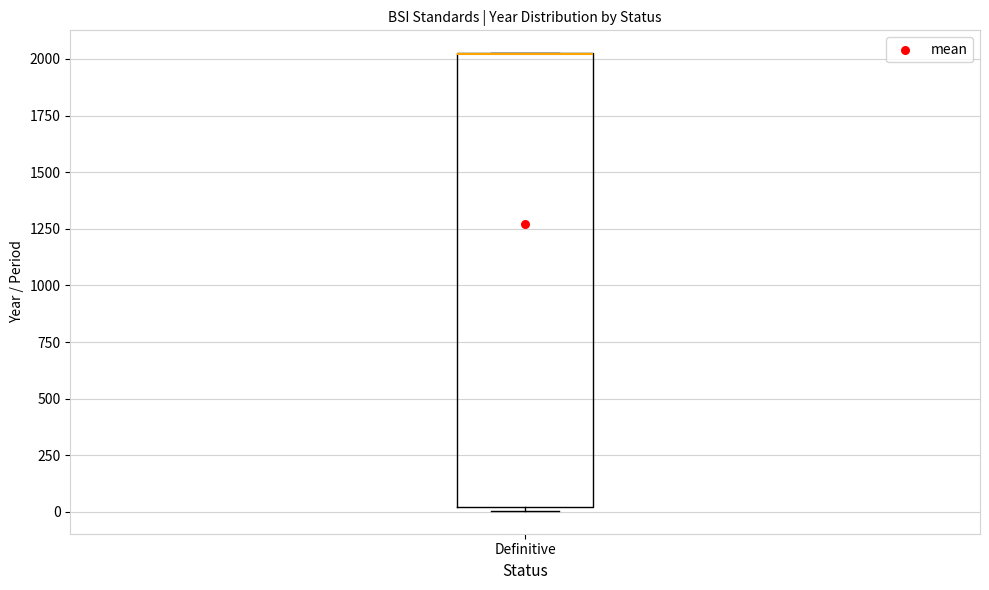

Where is the lower edge of the box for Definitive on the y-axis? The values are not printed on the chart, so give them approximately, as read against the axis.

0